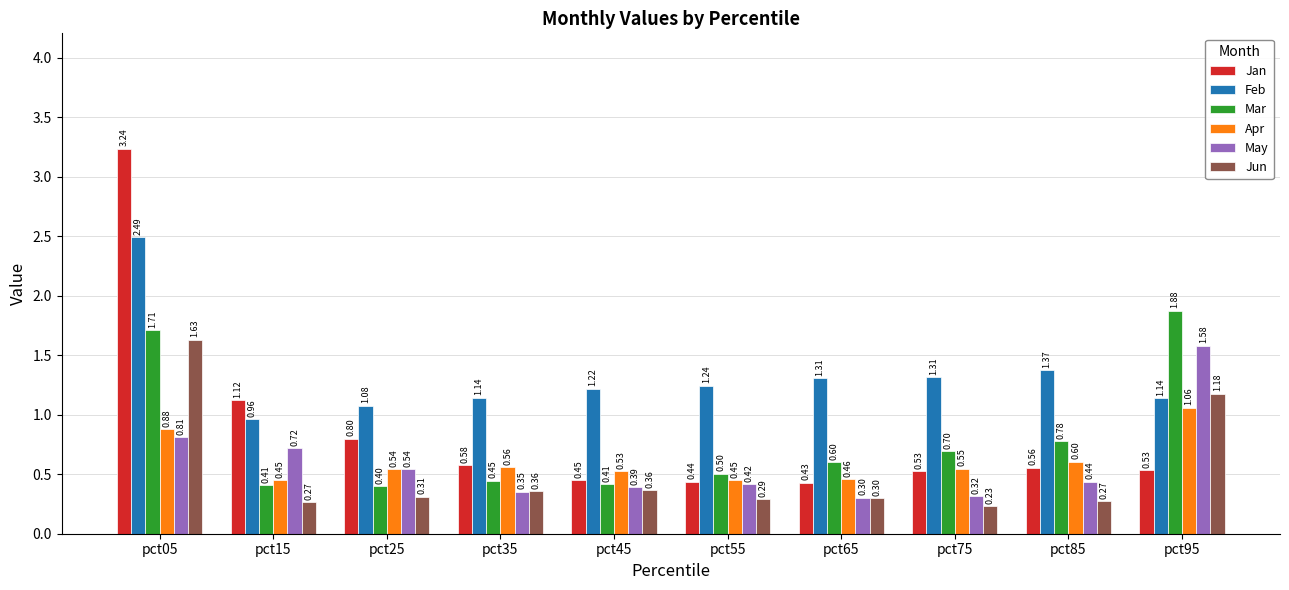

What is the difference between the second highest and minimum values in the May series?

0.5